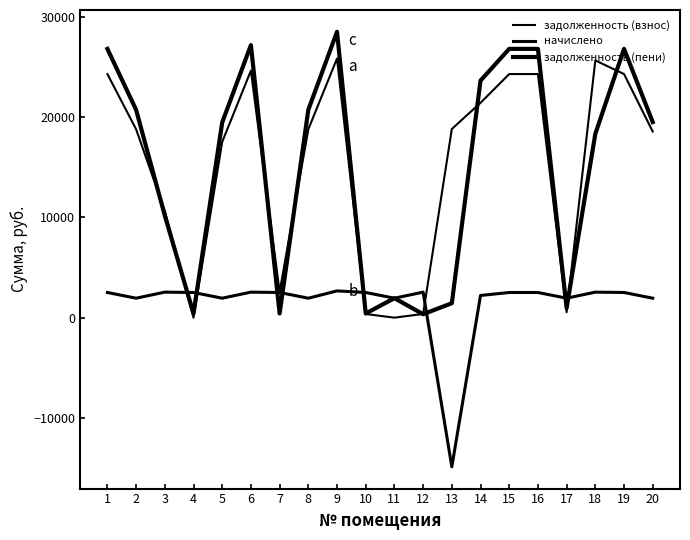

How many series are shown in this chart?

3